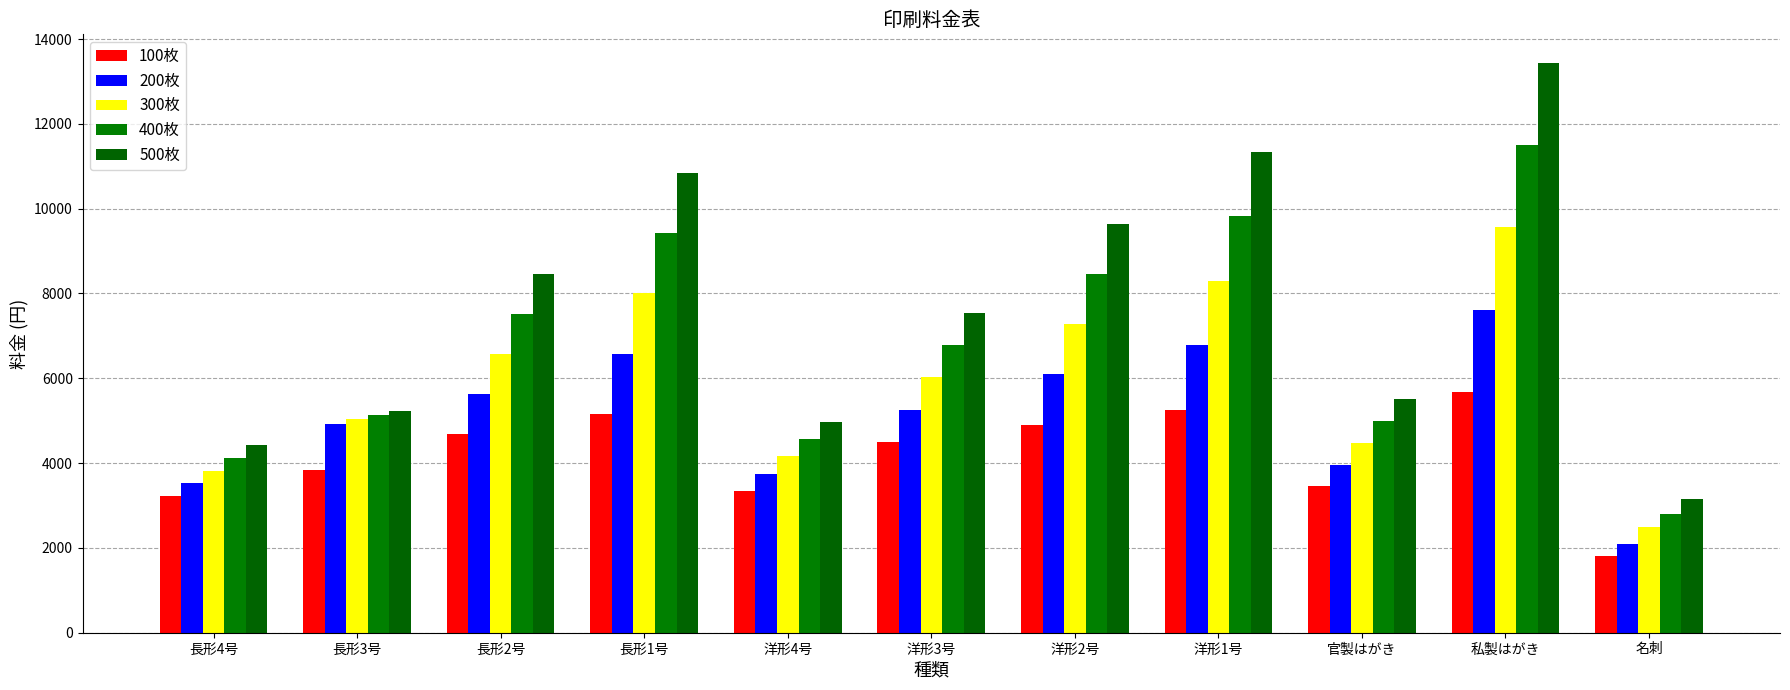

What is the greatest value displayed?

13440